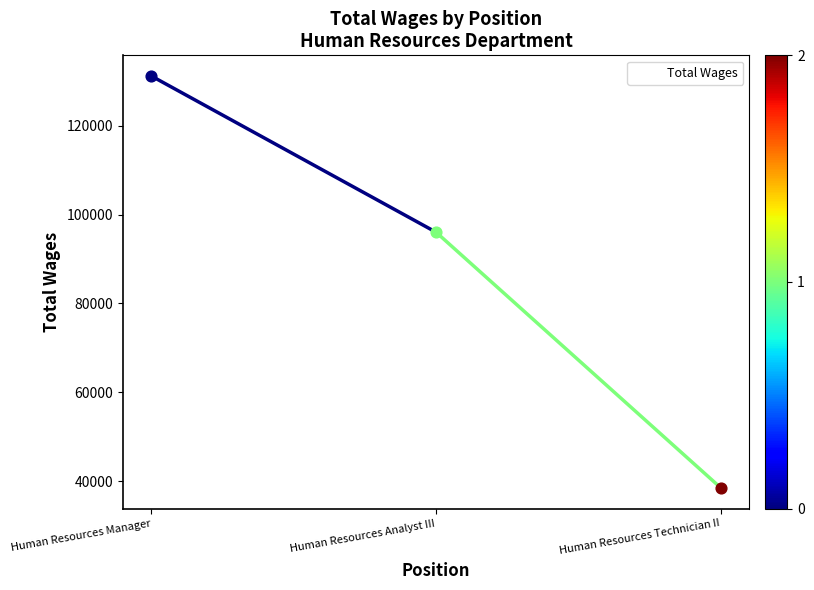

What is the change in value from Human Resources Manager to Human Resources Technician II?

-92714